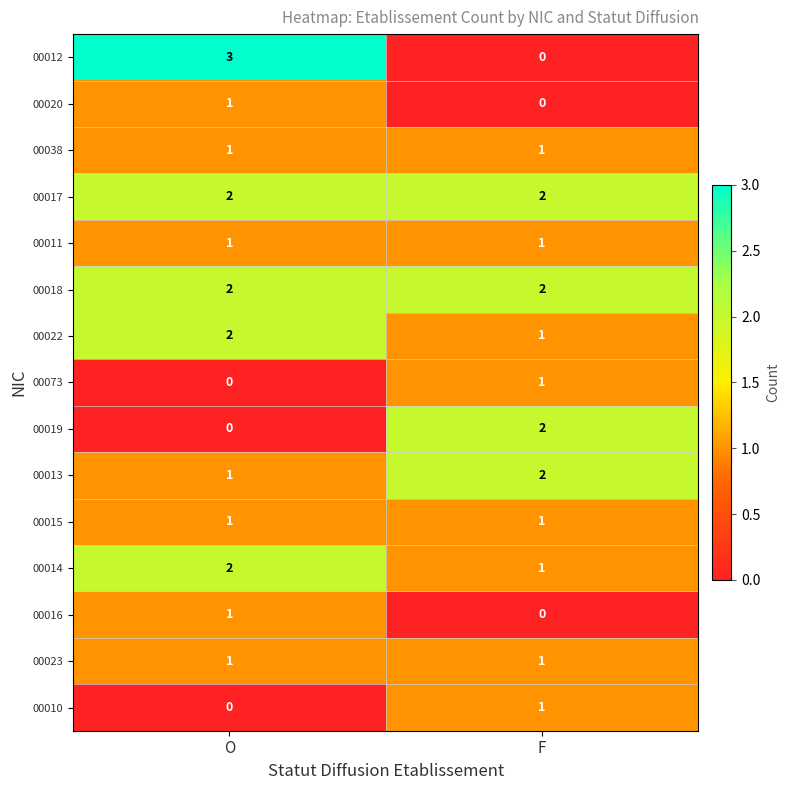

Where is 00012 nearest to the value 1?

F